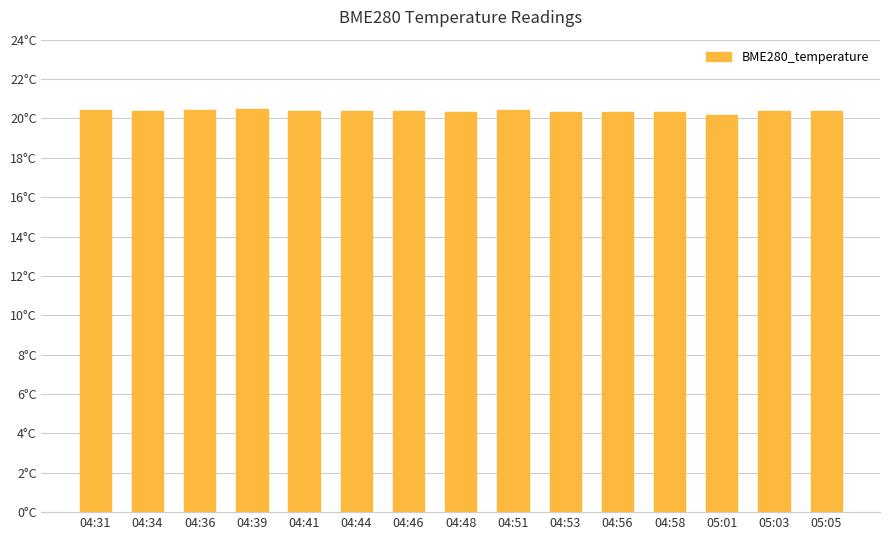

How many values are between 20 and 21?

15